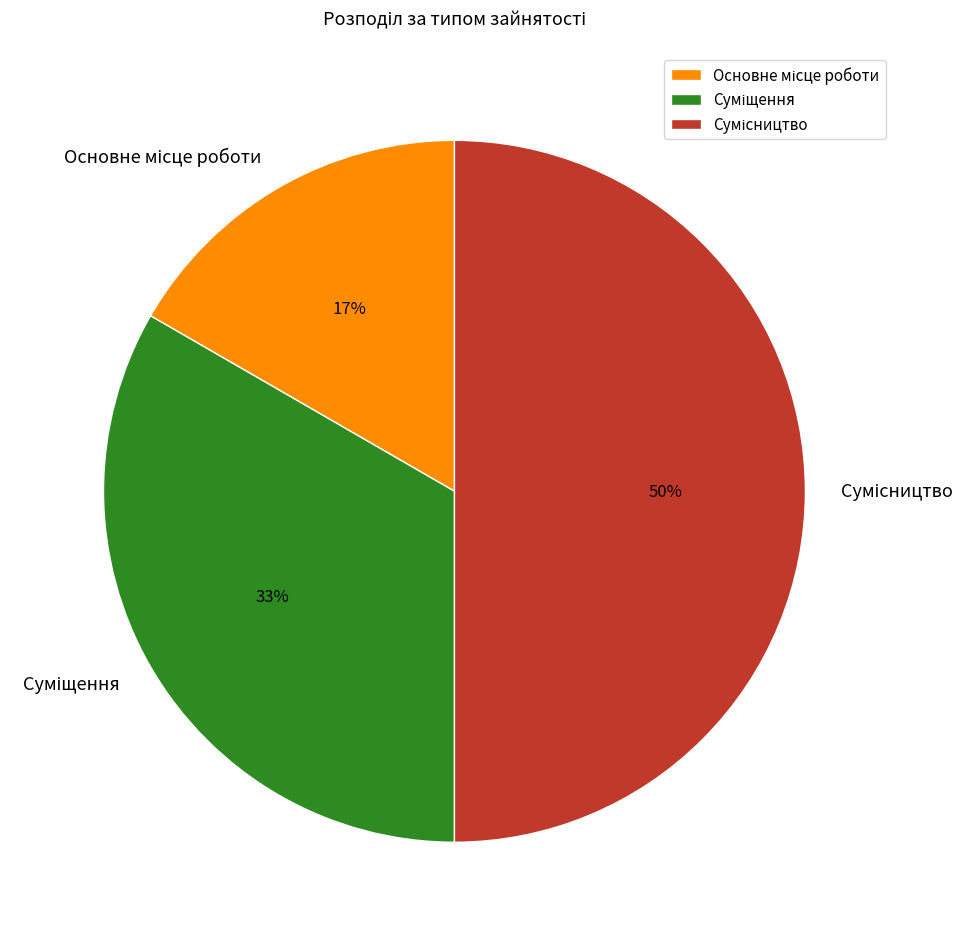

To the nearest percent, what is the difference between the largest and smallest slice percentages?

33%